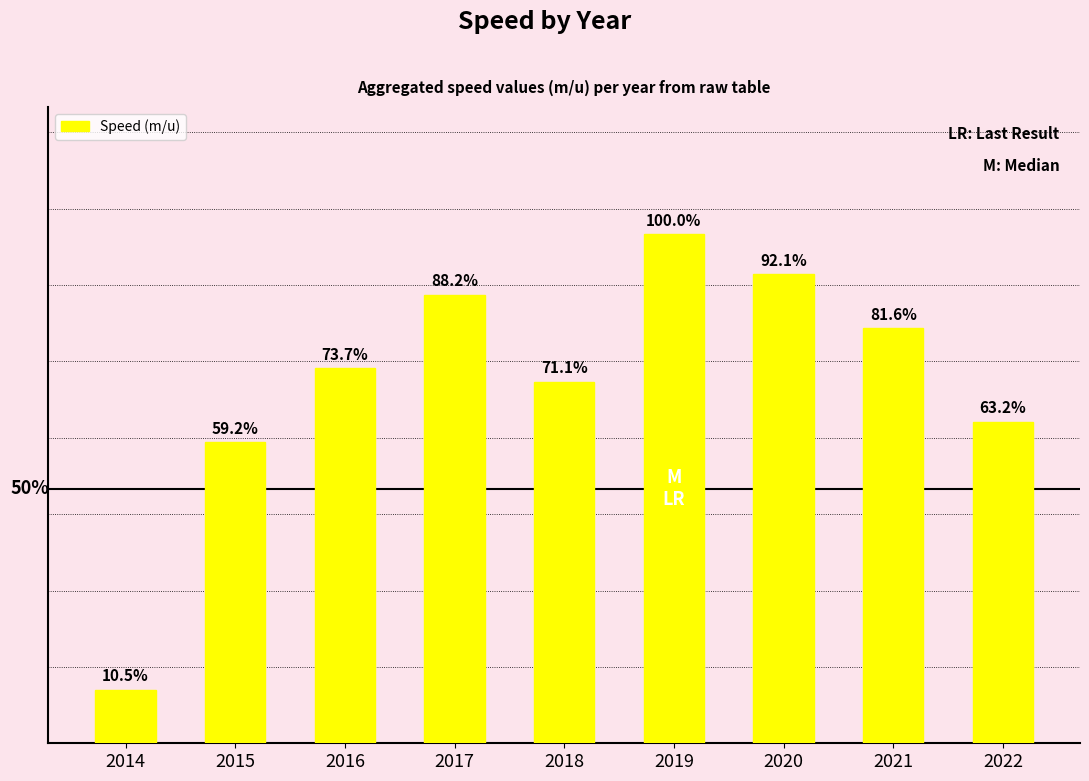

Reading left to right, list all the values displayed in this chart.

0.8	4.5	5.6	6.7	5.4	7.6	7.0	6.2	4.8